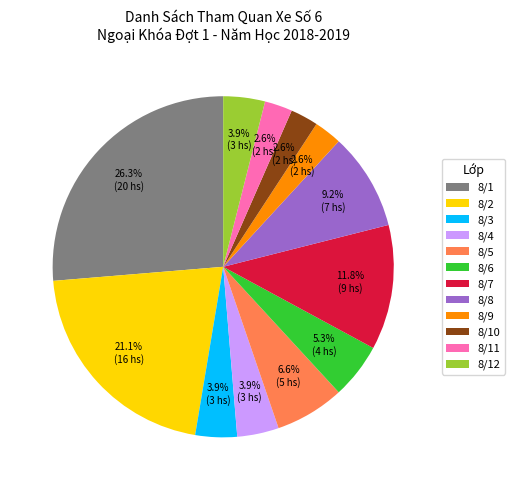

Does any single category account for the majority?

No